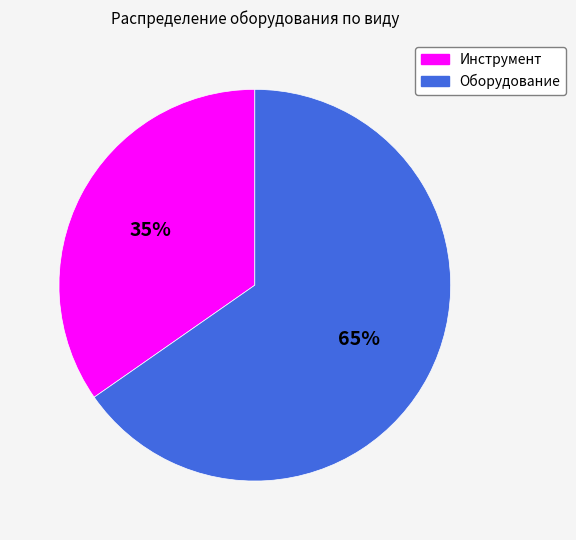

What is the majority slice?

Оборудование